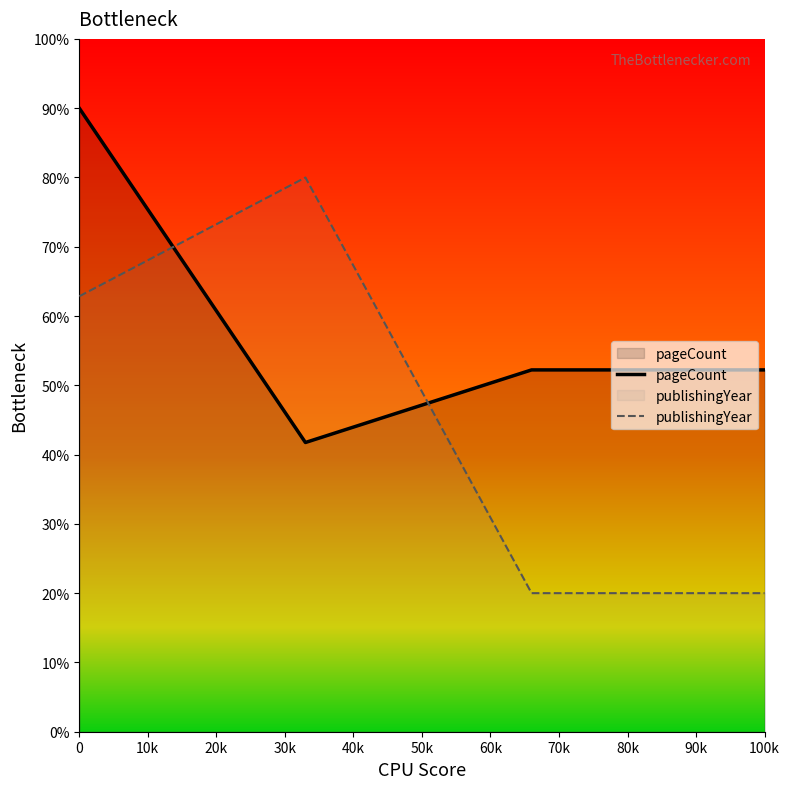

True or false: publishingYear has more than 1 points higher than both neighbors.

False